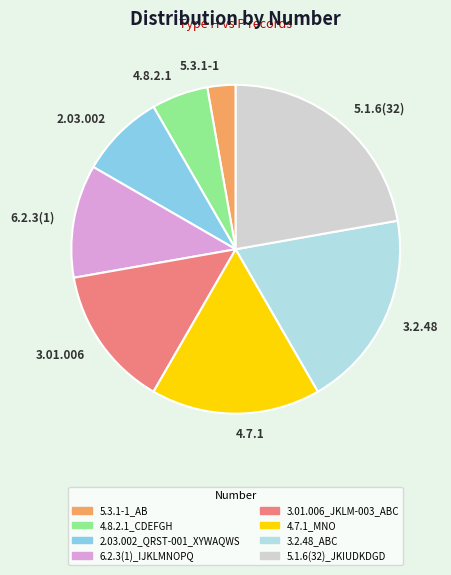

Does 2.03.002 account for over 50% of the chart?

No